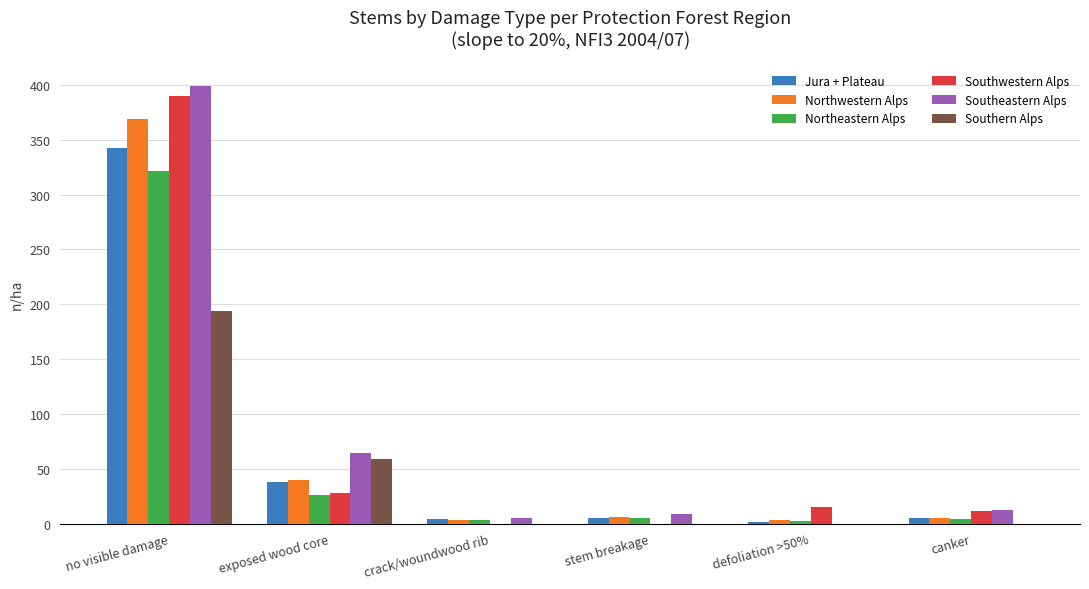

Which series changed the most between no visible damage and exposed wood core?

Southwestern Alps